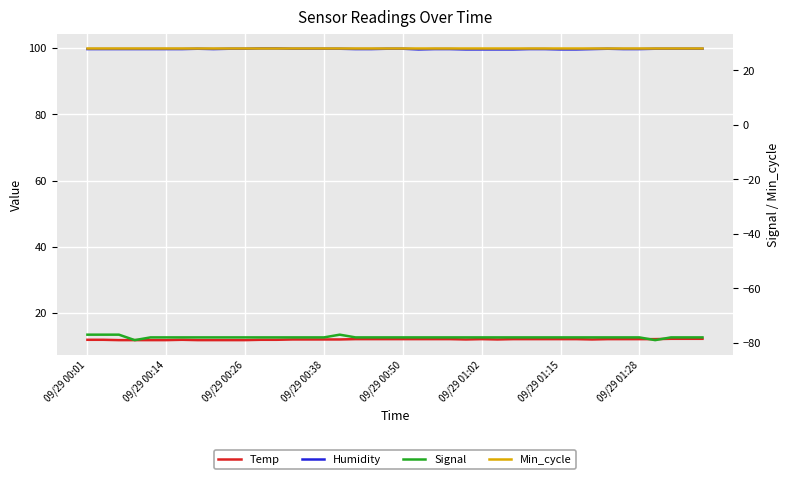

Reading left to right, list all the values displayed in this chart.

Temp: 11.9	11.9	11.8	11.8	11.8	11.8	11.9	11.8	11.8	11.8	11.8	11.9	11.9	12.0	12.0	12.0	12.0	12.1	12.1	12.1	12.1	12.1	12.1	12.1	12.0	12.1	12.0	12.1	12.1	12.1	12.1	12.1	12.0	12.1	12.1	12.1	12.1	12.2	12.2	12.2
Humidity: 99.7	99.7	99.7	99.7	99.7	99.7	99.7	99.8	99.7	99.8	99.8	99.9	99.9	99.8	99.8	99.8	99.8	99.7	99.7	99.8	99.8	99.6	99.7	99.7	99.6	99.6	99.6	99.6	99.7	99.7	99.6	99.6	99.7	99.8	99.7	99.7	99.8	99.8	99.8	99.8
Signal: -77.0	-77.0	-77.0	-79.0	-78.0	-78.0	-78.0	-78.0	-78.0	-78.0	-78.0	-78.0	-78.0	-78.0	-78.0	-78.0	-77.0	-78.0	-78.0	-78.0	-78.0	-78.0	-78.0	-78.0	-78.0	-78.0	-78.0	-78.0	-78.0	-78.0	-78.0	-78.0	-78.0	-78.0	-78.0	-78.0	-79.0	-78.0	-78.0	-78.0
Min_cycle: 28.0	28.0	28.0	28.0	28.0	28.0	28.0	28.0	28.0	28.0	28.0	28.0	28.0	28.0	28.0	28.0	28.0	28.0	28.0	28.0	28.0	28.0	28.0	28.0	28.0	28.0	28.0	28.0	28.0	28.0	28.0	28.0	28.0	28.0	28.0	28.0	28.0	28.0	28.0	28.0